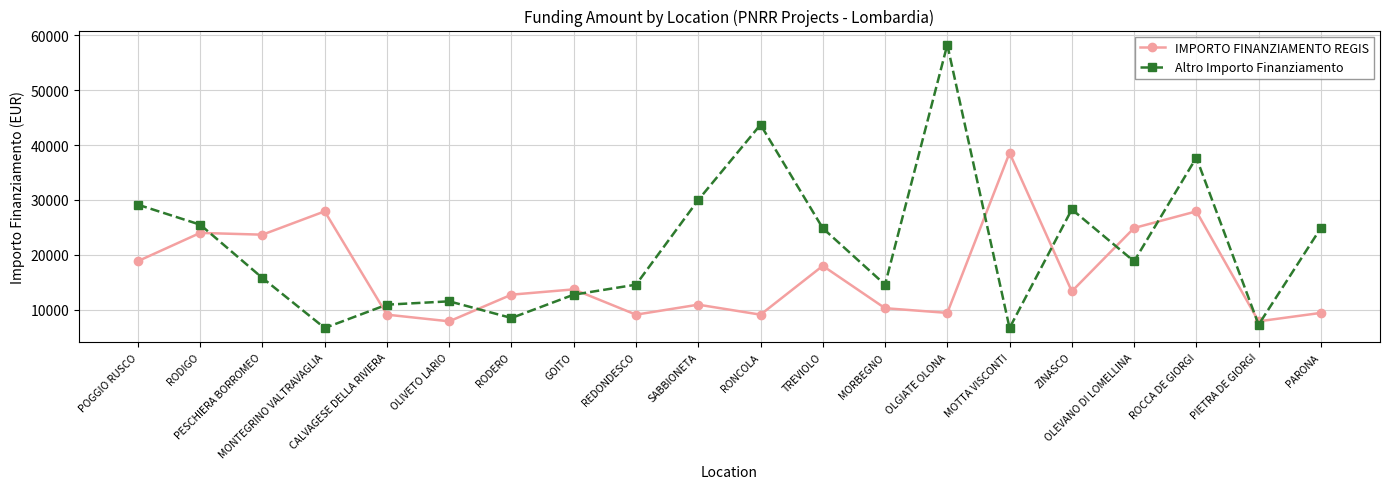

Which series has the largest total across all categories?

Altro Importo Finanziamento